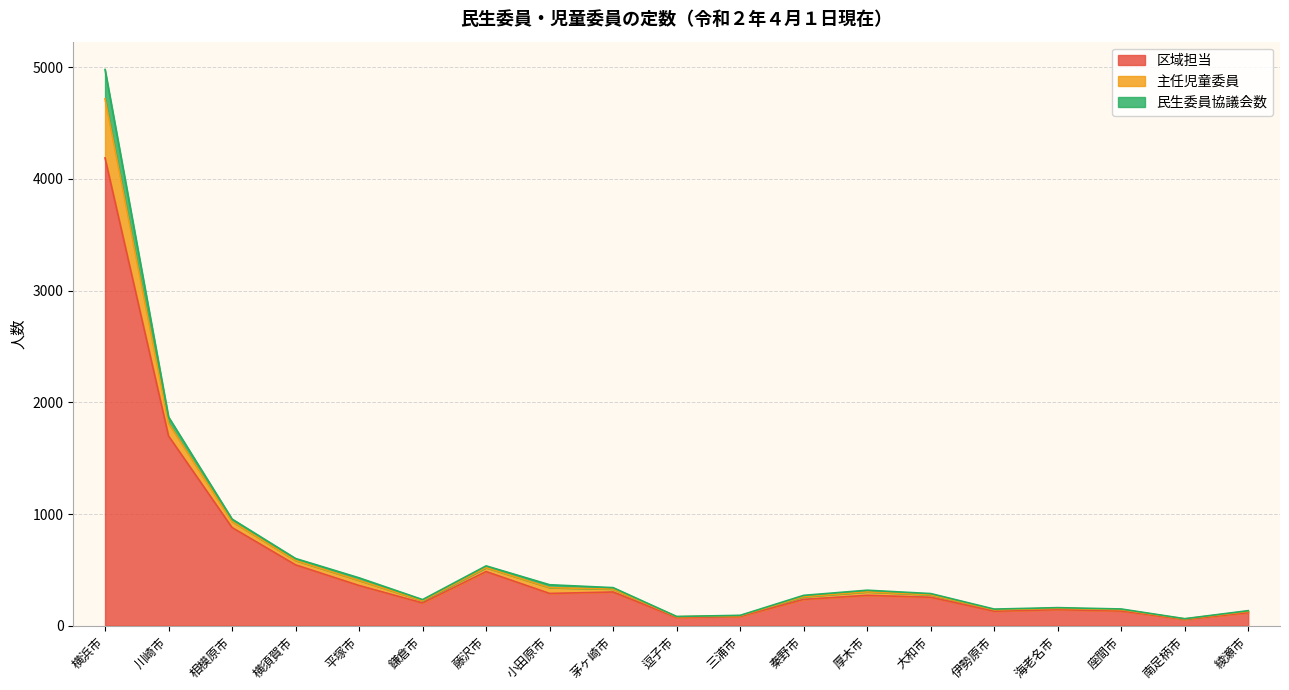

What is the greatest value displayed?

4980